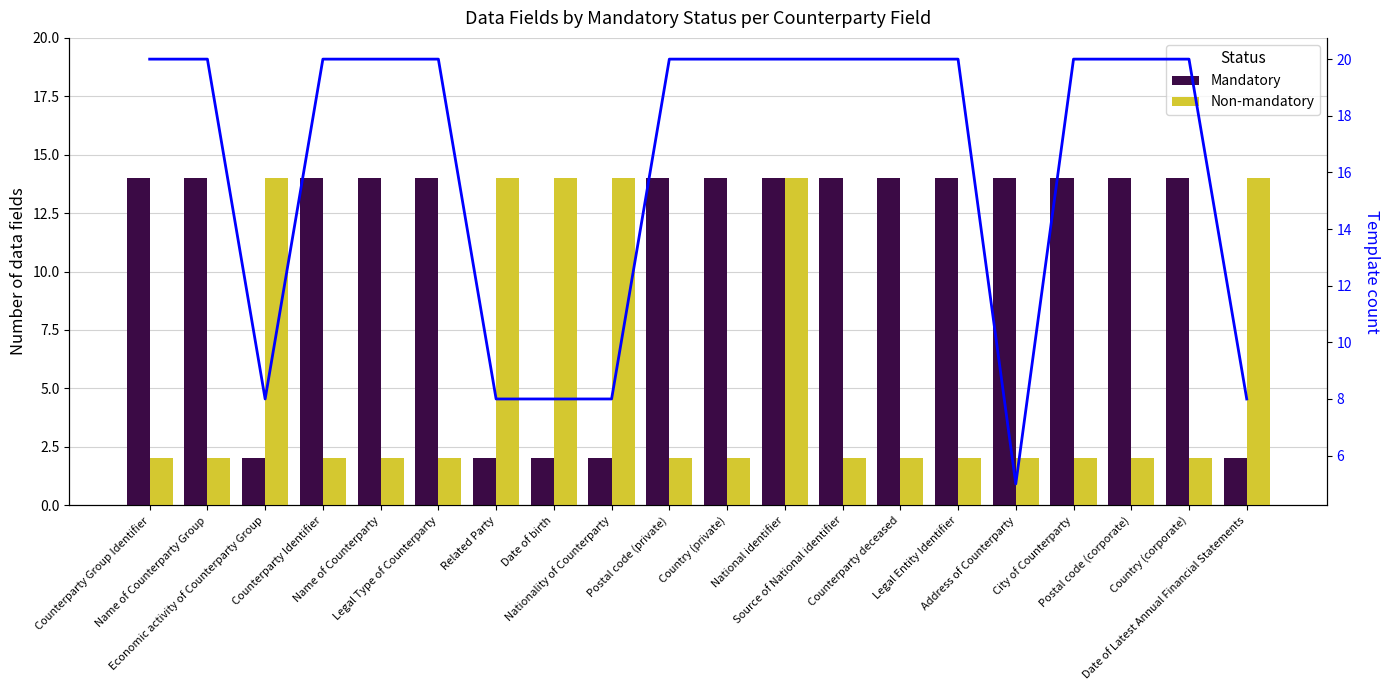

Which has a higher value, Name of Counterparty Group or Related Party?

Name of Counterparty Group